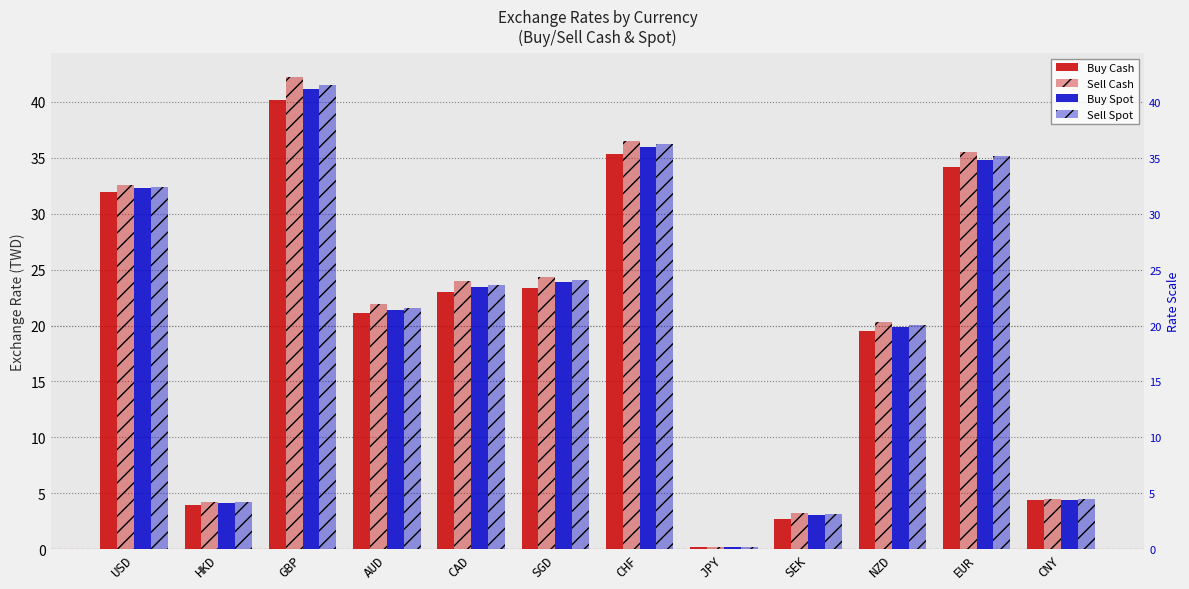

Where does the Sell Cash series first go above 23?

USD